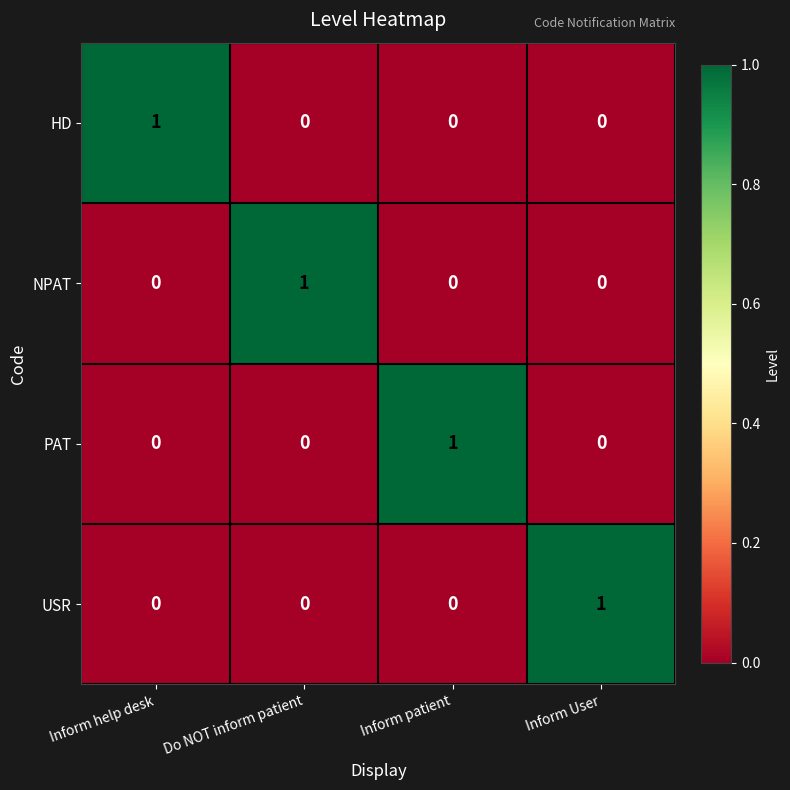

Is it true that NPAT equals 1 at Do NOT inform patient?

True